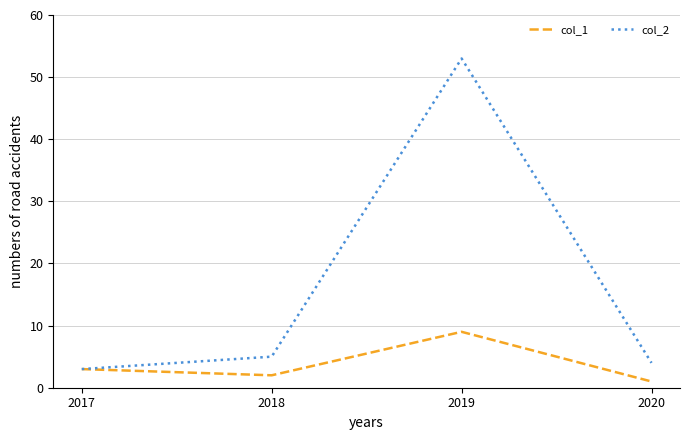

What is the difference between the col_2 values at 2018 and 2020?

1